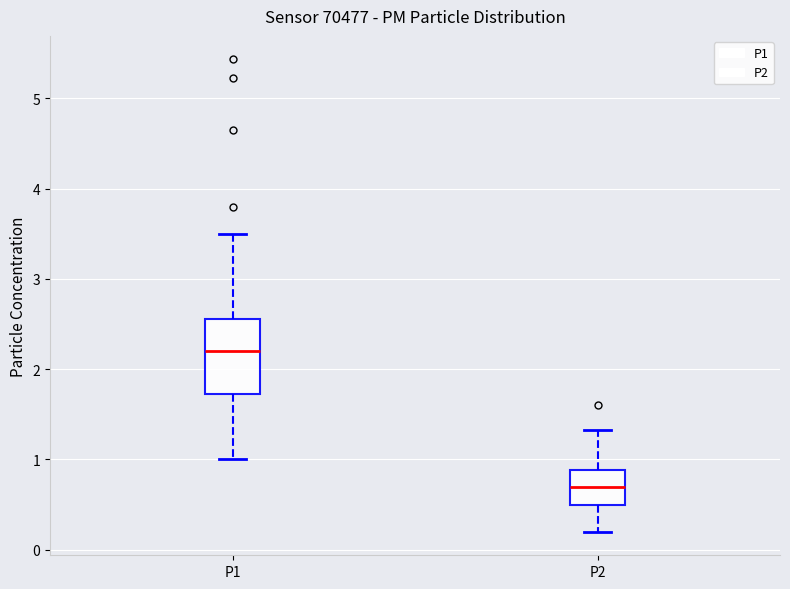

Reading left to right, read every box against the y-axis: the position of its median line, the range the box covers, and the ends of its whiskers. The values are not printed on the chart, so give them approximately, as read against the axis.

P1: median 2.2, box 1.7 to 2.6, whiskers 1.0 to 3.5
P2: median 0.7, box 0.5 to 0.9, whiskers 0.2 to 1.3